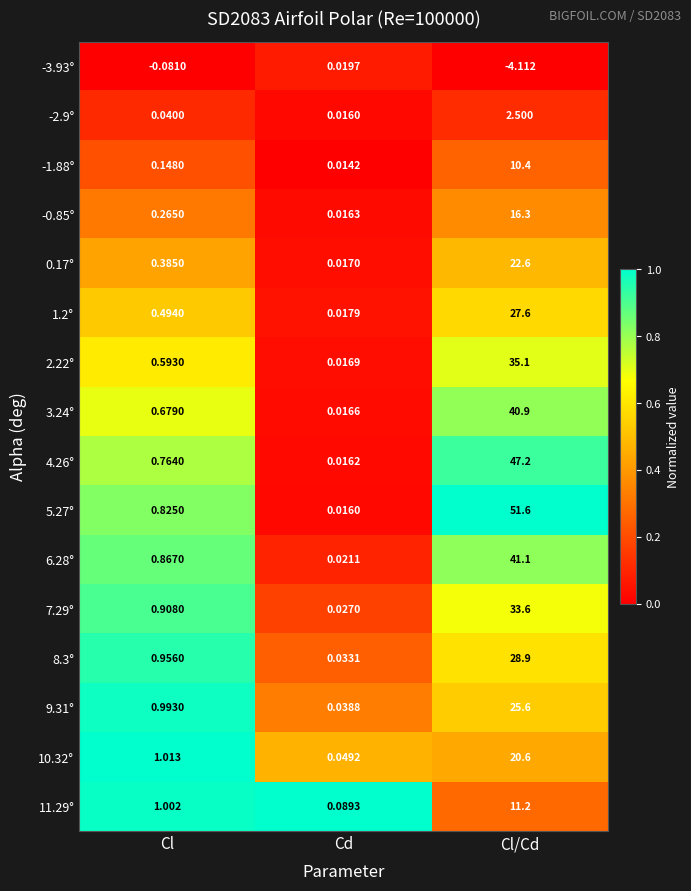

Which label corresponds to the smallest value in the chart?

Cl/Cd